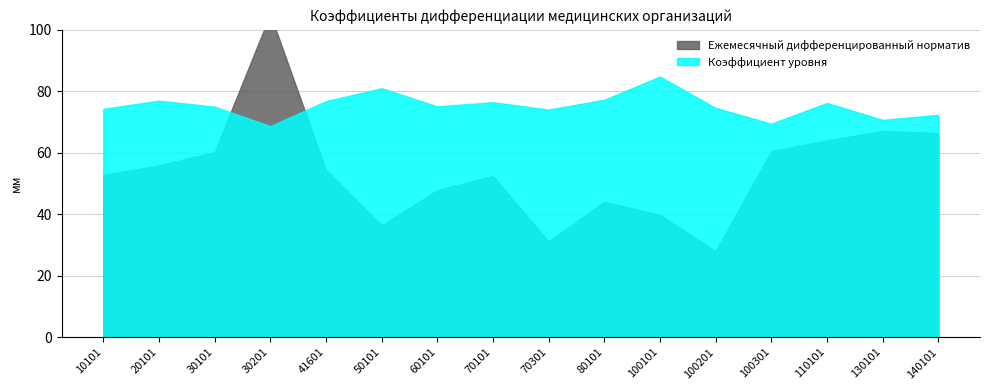

True or false: Ежемесячный дифференцированный норматив has more than 2 points higher than both neighbors.

True